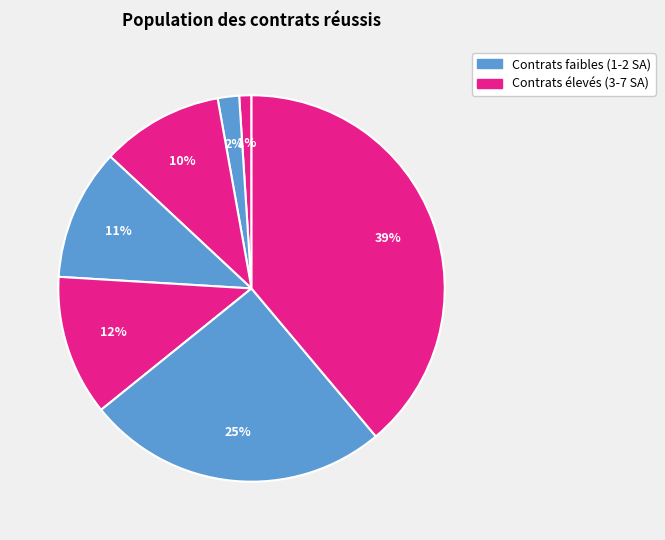

Is there any slice that represents more than half of the pie?

No